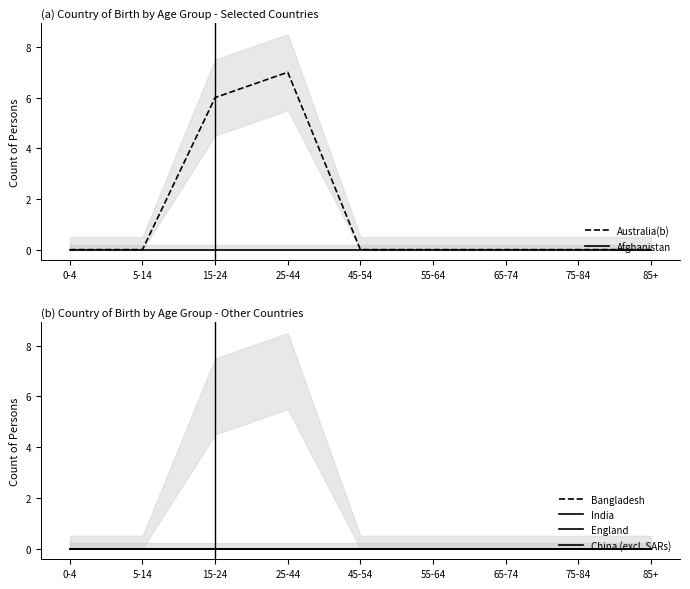

Reading left to right, transcribe all the data shown in this chart.

Australia(b): 0	0	6	7	0	0	0	0	0
Afghanistan: 0	0	0	0	0	0	0	0	0
Bangladesh: 0	0	0	0	0	0	0	0	0
India: 0	0	0	0	0	0	0	0	0
England: 0	0	0	0	0	0	0	0	0
China (excl. SARs): 0	0	0	0	0	0	0	0	0